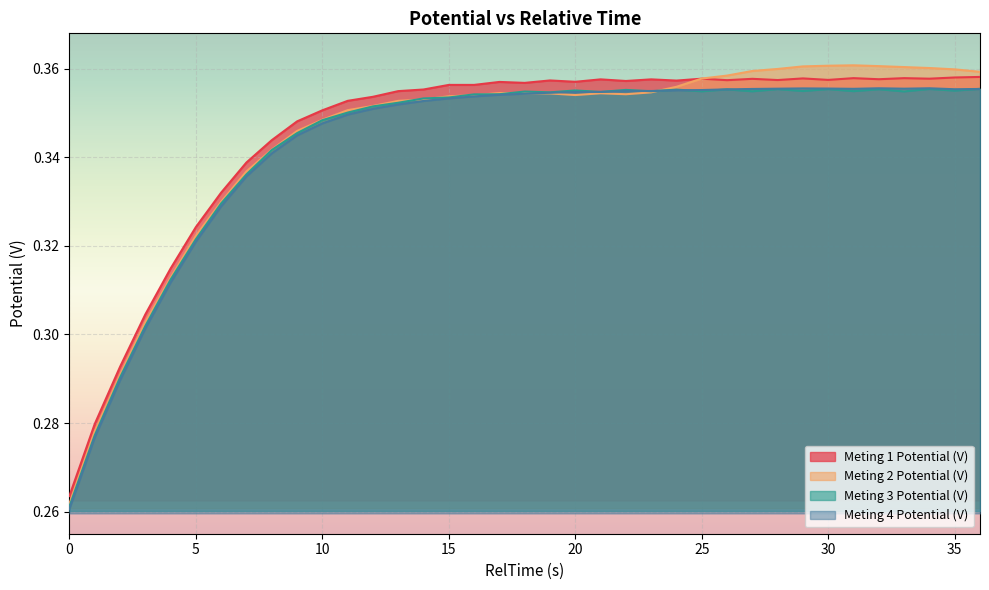

What is the value of the Meting 1 Potential (V) point at the 27th from the left?

0.4